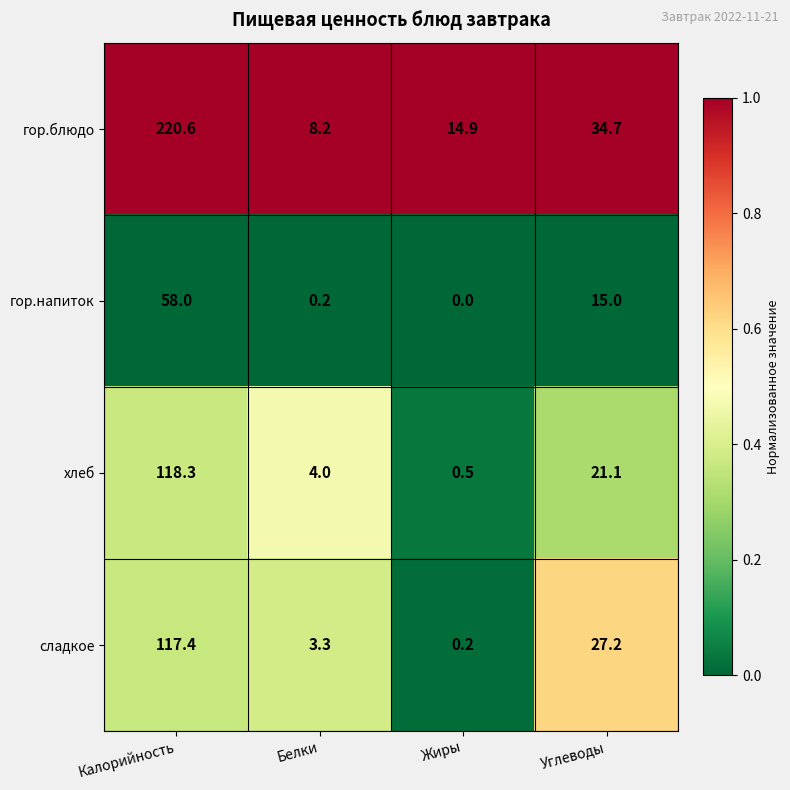

At which category is the sum across all series the highest?

Калорийность